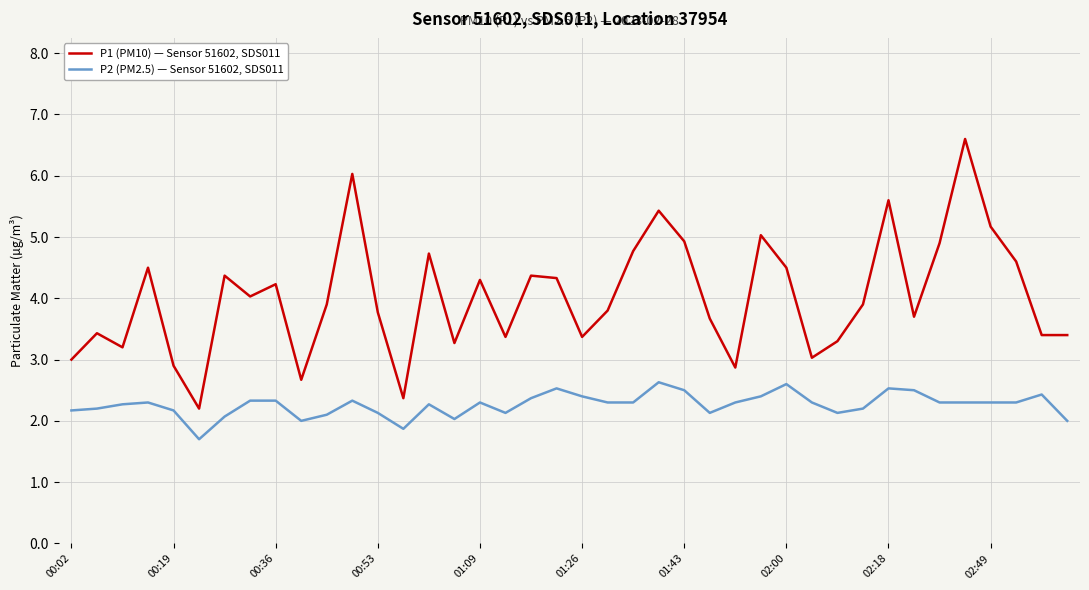

What is the difference between the maximum and minimum values in the P1 (PM10) — Sensor 51602, SDS011 series?

4.4